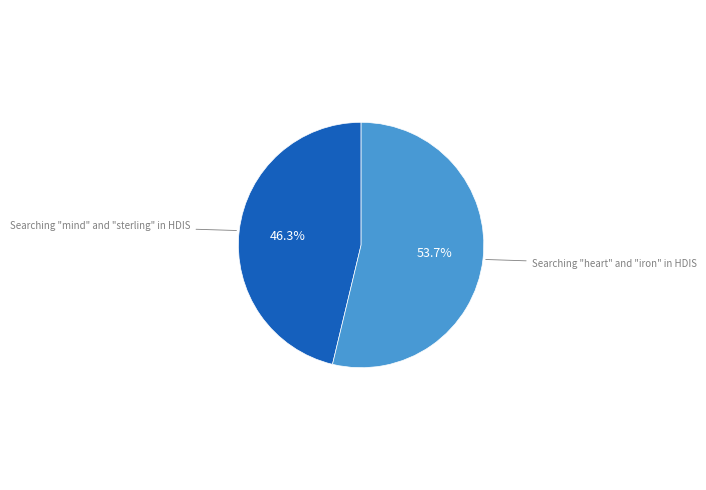

Rank the categories by value from lowest to highest.

Searching "mind" and "sterling" in HDIS, Searching "heart" and "iron" in HDIS